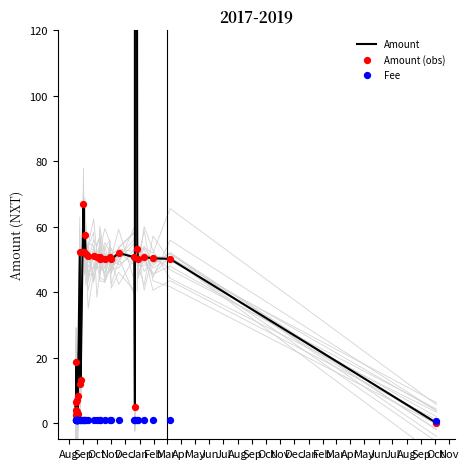

Is the value of Fee at Apr greater than the value of Amount at 39?

Yes